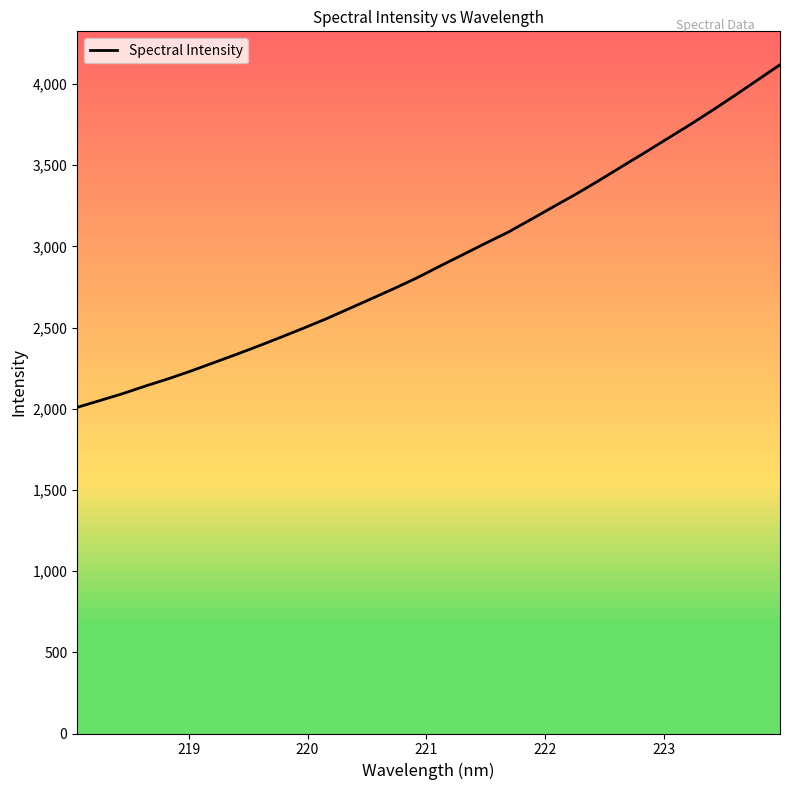

What is the maximum value shown in the chart?

4119.0